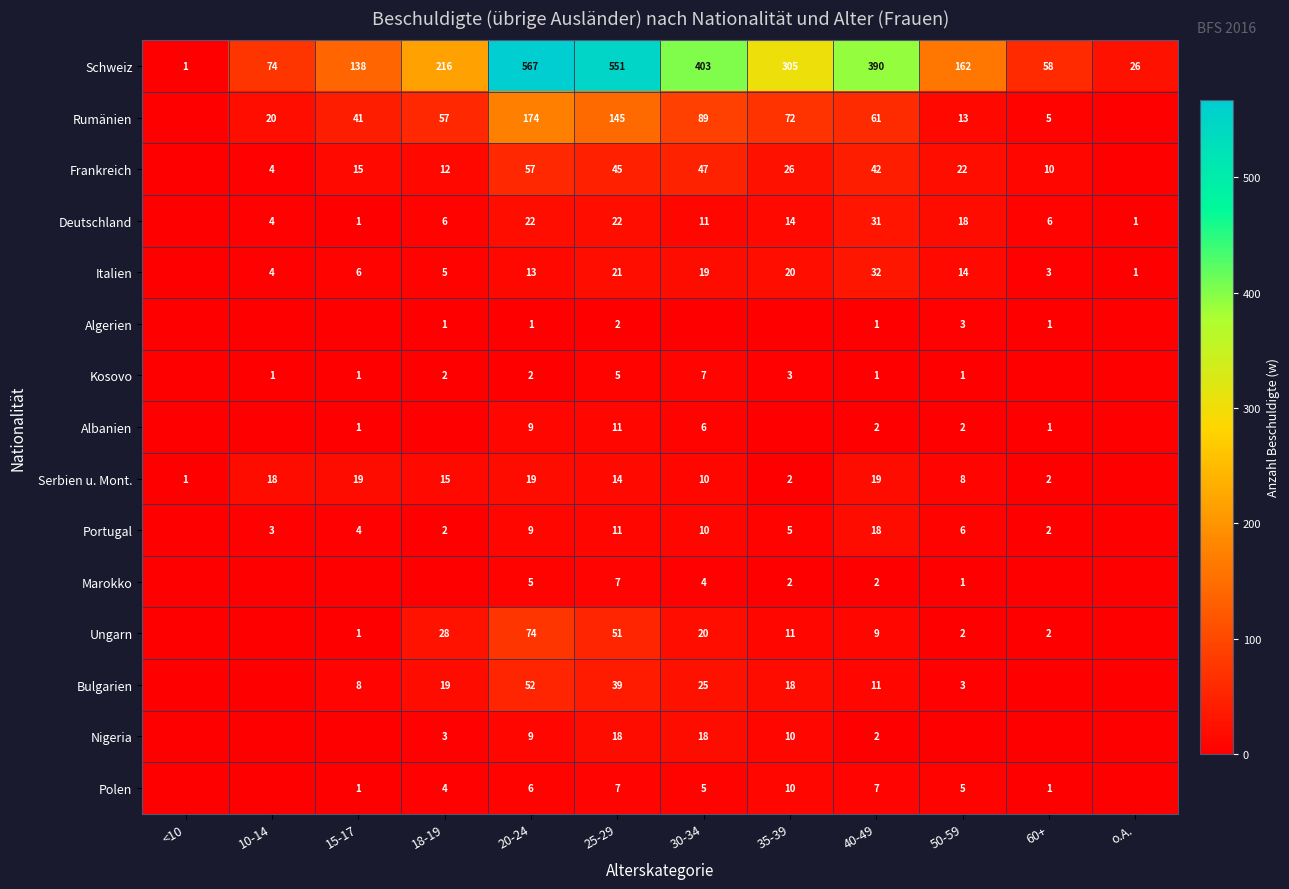

At which category does the chart reach its minimum across all series?

<10